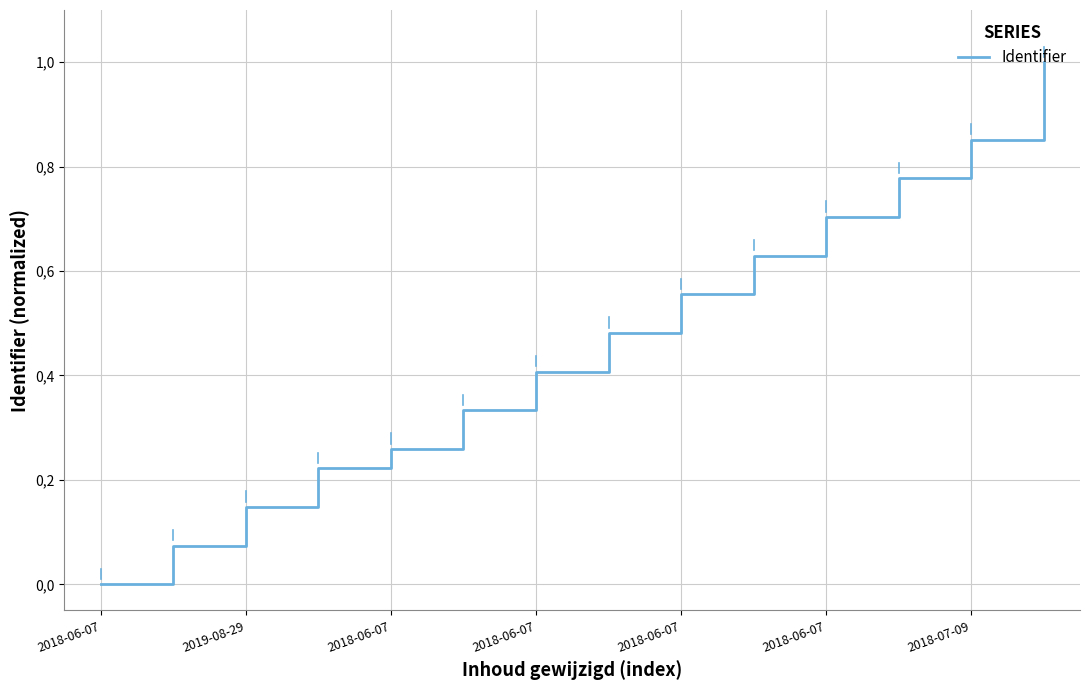

Does the chart have visible grid lines?

Yes